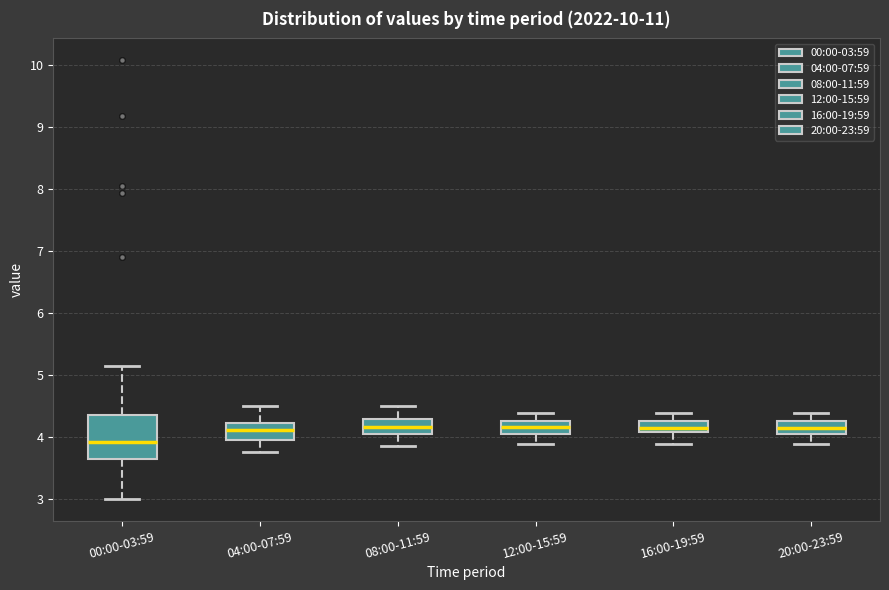

Where does the upper whisker of the box for 16:00-19:59 end on the y-axis? The values are not printed on the chart, so give them approximately, as read against the axis.

4.4